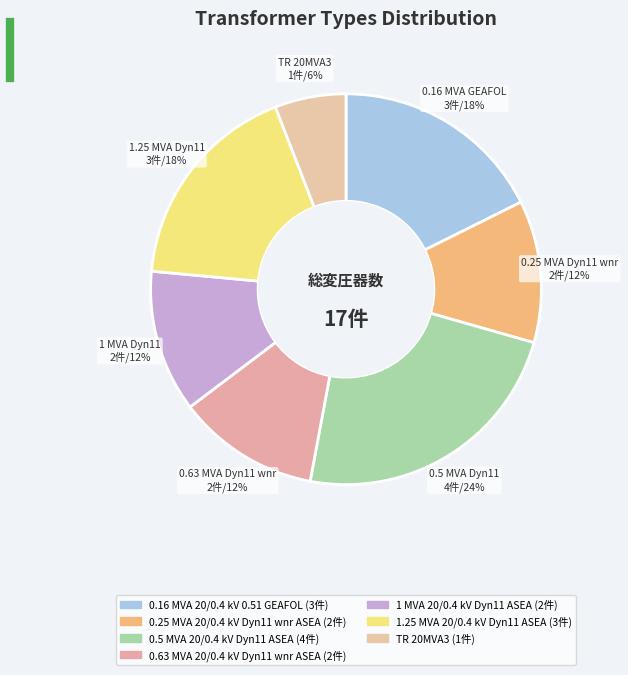

True or false: 0.25 MVA 20/0.4 kV Dyn11 wnr ASEA accounts for 12% of the total.

True